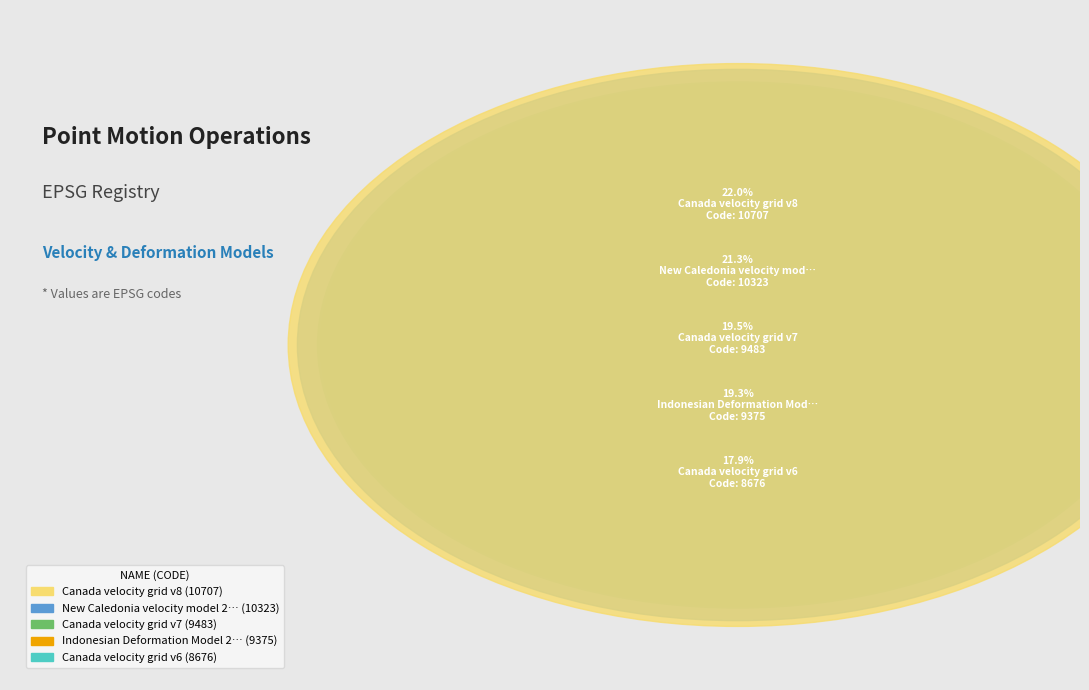

True or false: Canada velocity grid v8 accounts for 22% of the total.

True